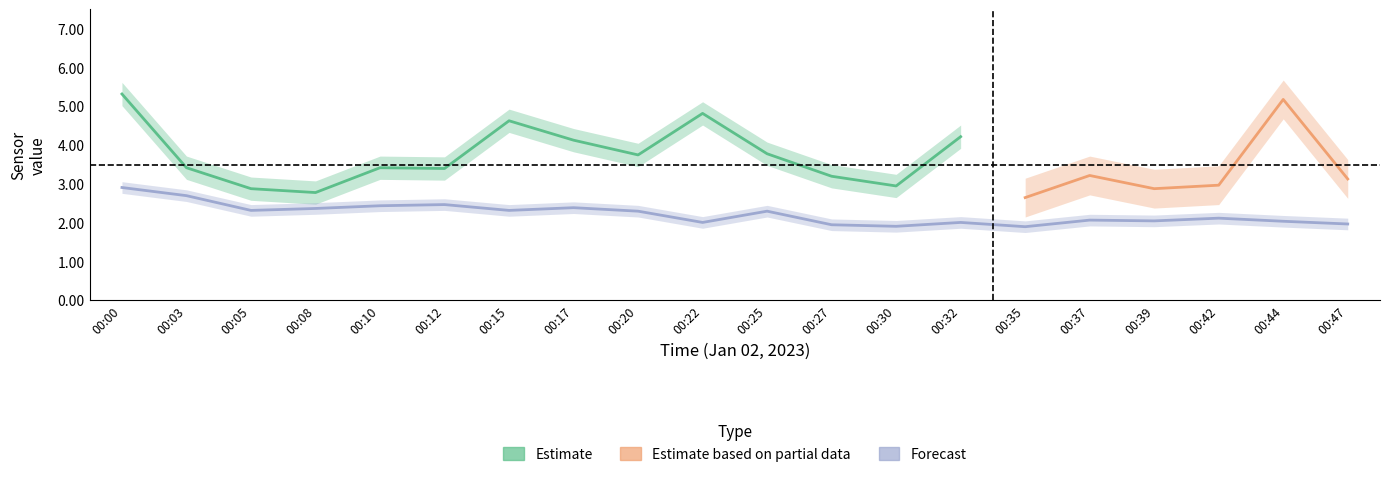

Where is SDS_P1 nearest to the value 3?

00:42